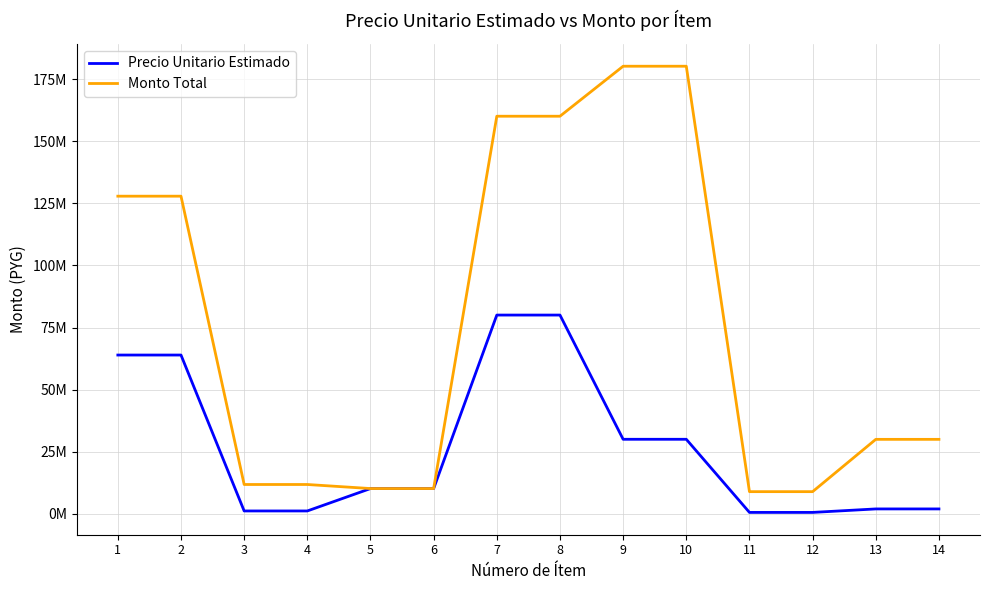

Rank the series at 2 from highest to lowest value.

Monto Total, Precio Unitario Estimado